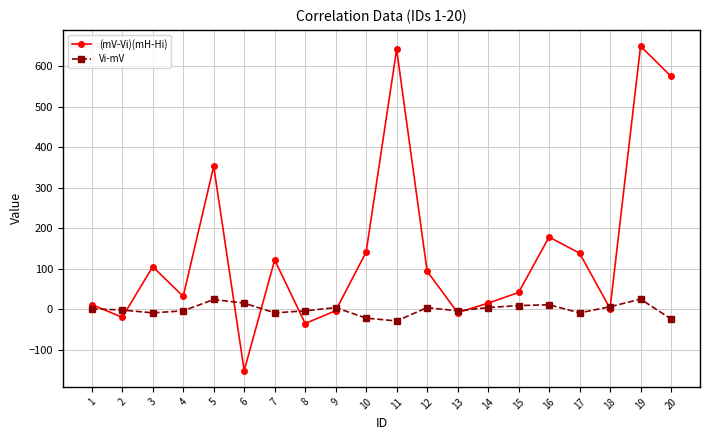

Is this an area chart (filled region under the line)?

No